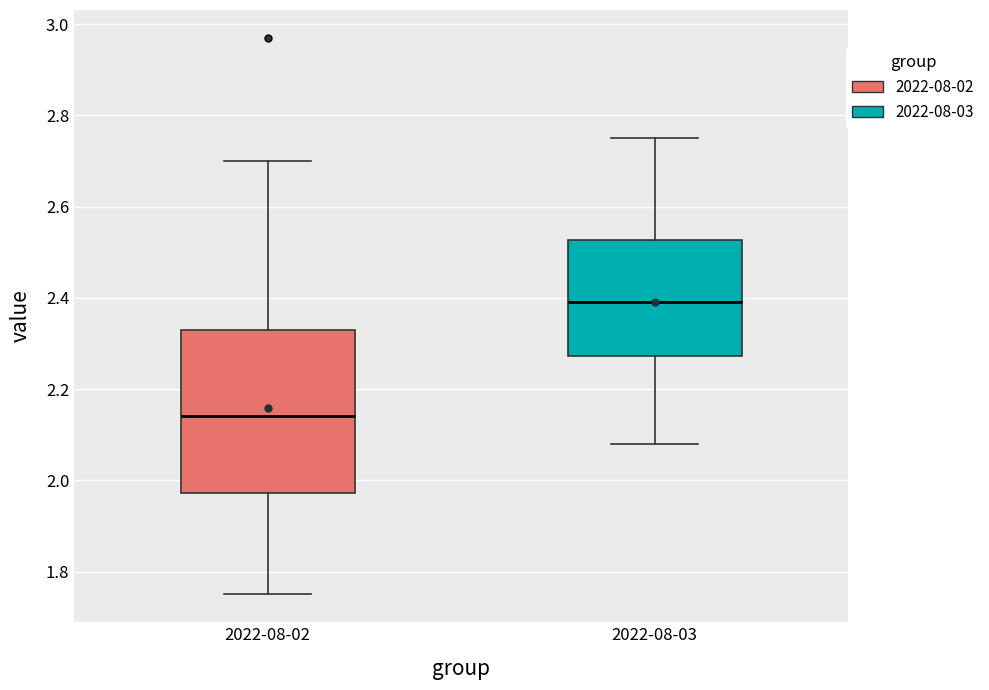

Reading left to right, read every box against the y-axis: the position of its median line, the range the box covers, and the ends of its whiskers. The values are not printed on the chart, so give them approximately, as read against the axis.

2022-08-02: median 2.14, box 1.98 to 2.34, whiskers 1.76 to 2.70
2022-08-03: median 2.40, box 2.28 to 2.52, whiskers 2.08 to 2.76